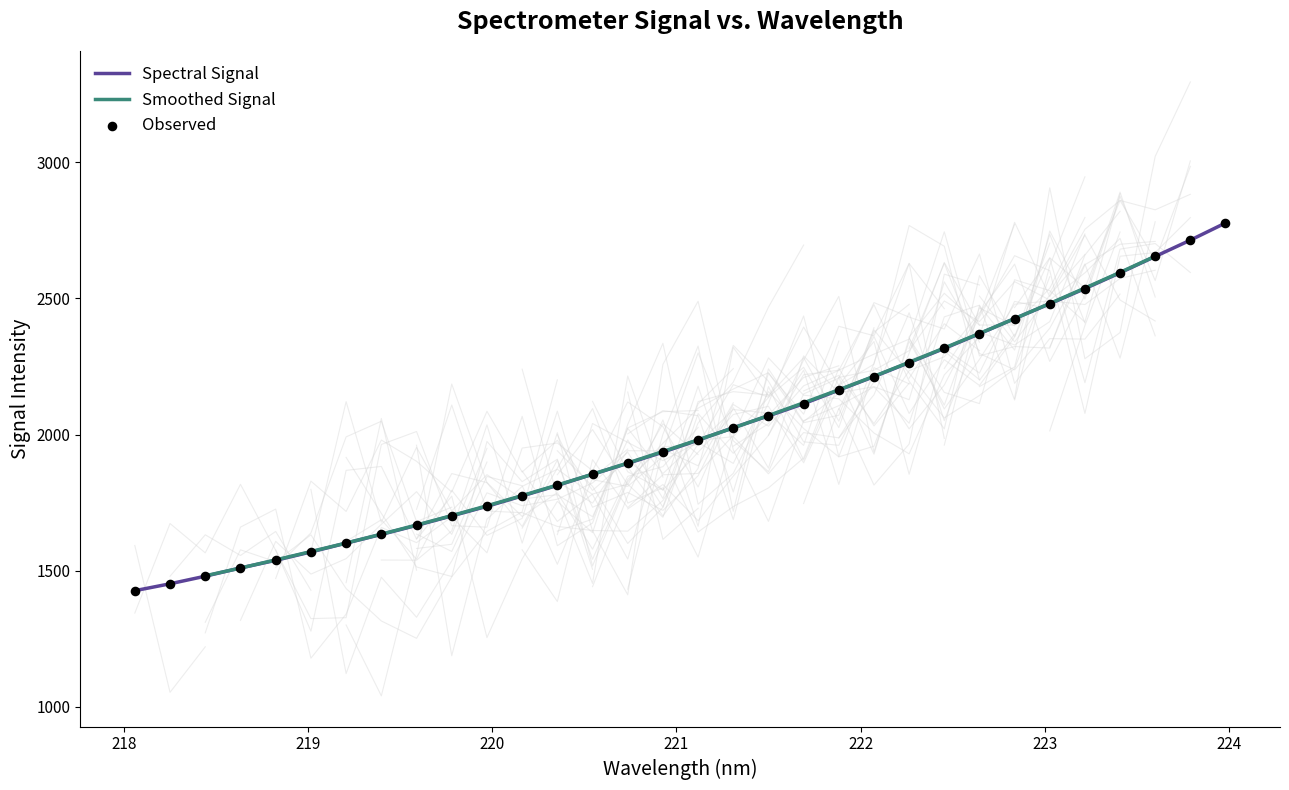

Approximately how many times larger is the value at 221.1174 compared to 219.589?

1.2